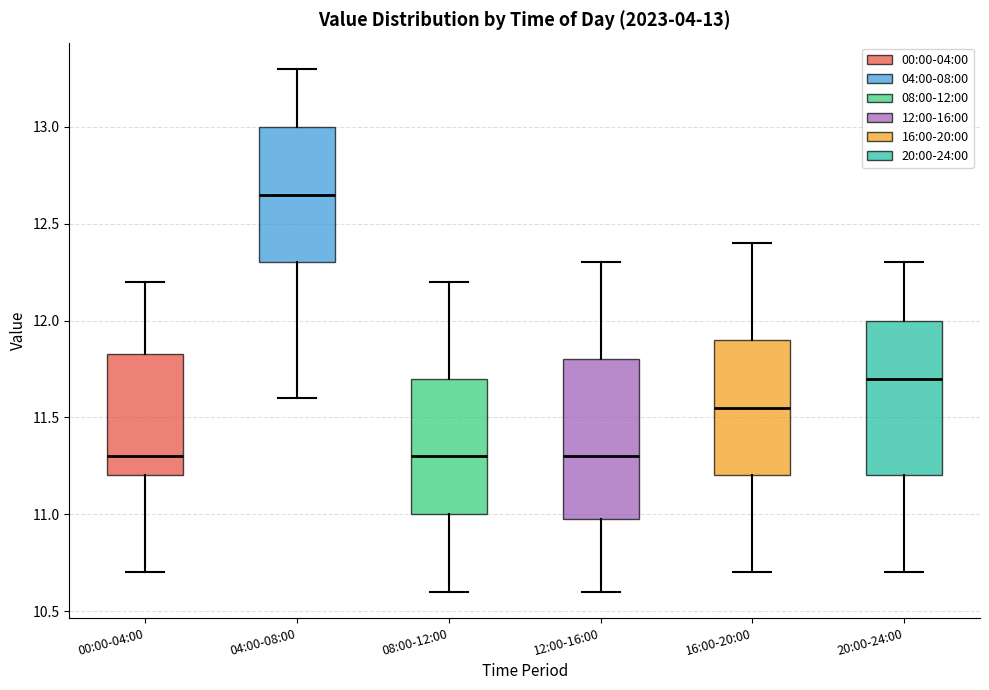

Which box has the highest median line?

04:00-08:00